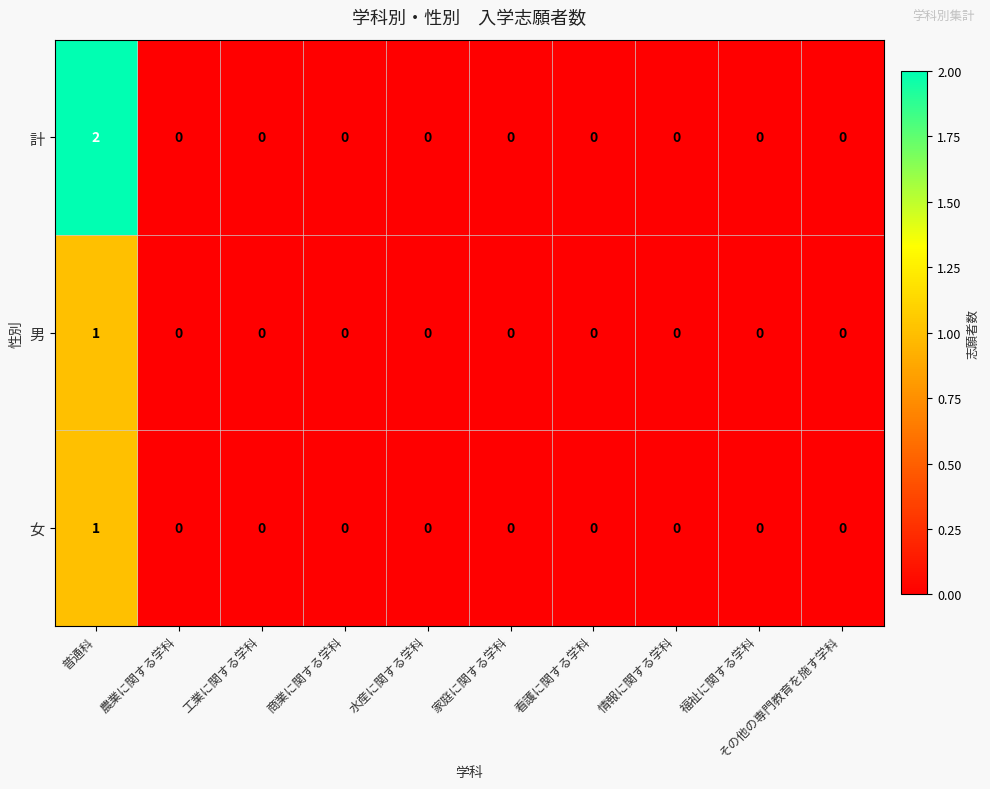

Between 普通科 and 水産に関する学科, which series saw the biggest shift?

計